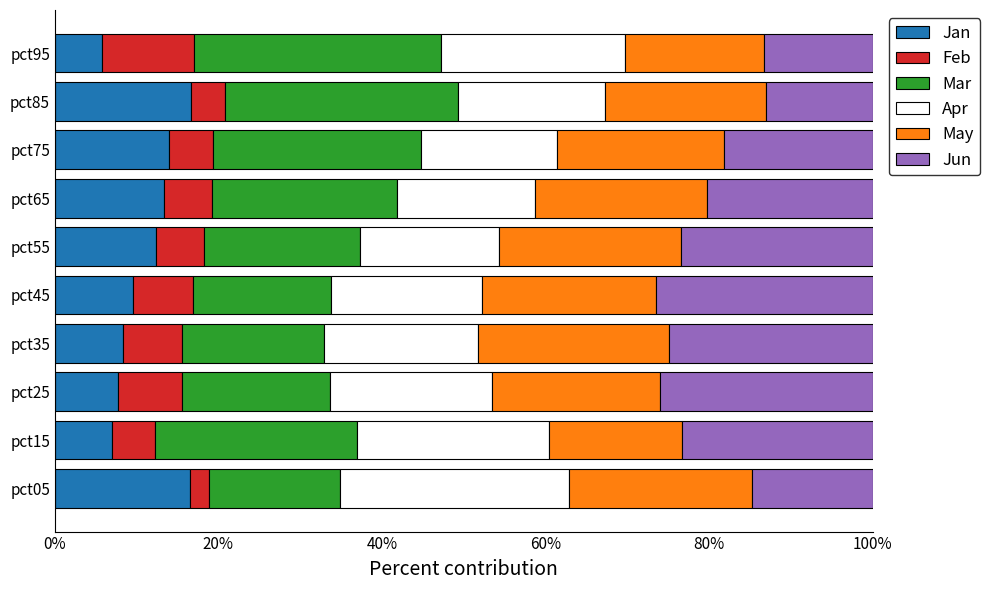

The value of Jan at pct55 is 12.3. True or false?

True